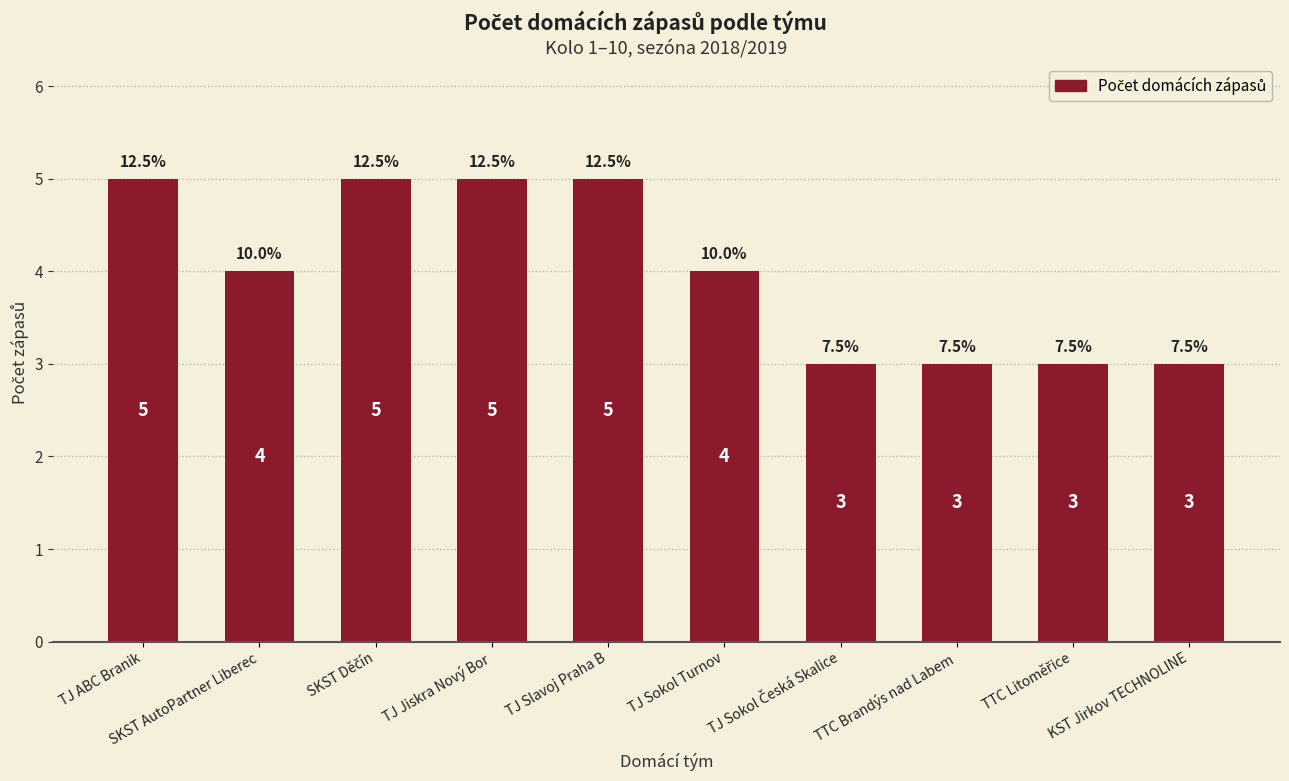

What is the label of the 3rd bar from the right?

TTC Brandýs nad Labem